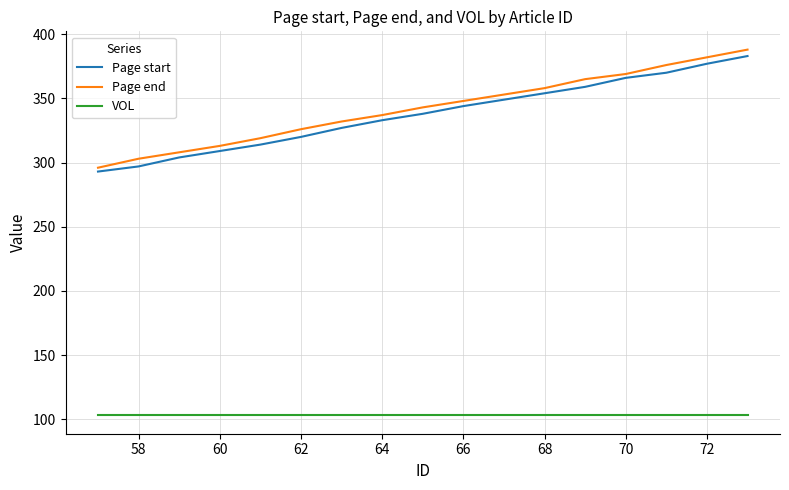

What is the minimum value for VOL?

103